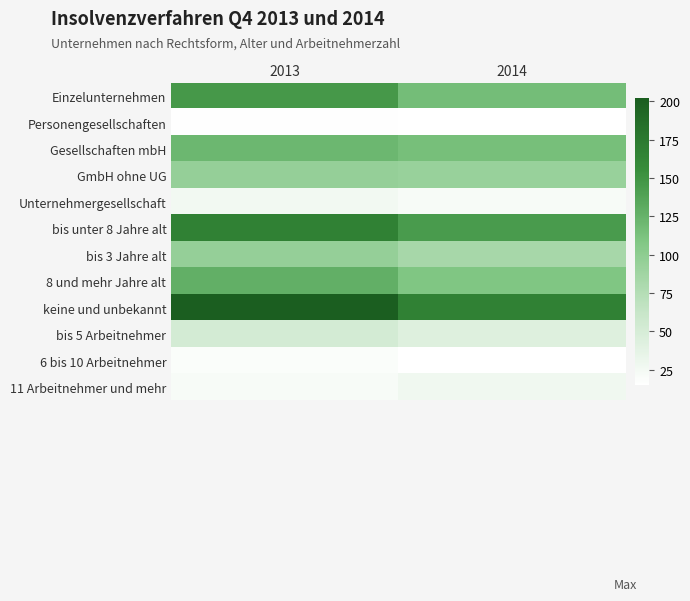

Rank the series at 2014 from lowest to highest value.

Personengesellschaften, 6 bis 10 Arbeitnehmer, Unternehmergesellschaft, 11 Arbeitnehmer und mehr, bis 5 Arbeitnehmer, bis 3 Jahre alt, GmbH ohne UG, 8 und mehr Jahre alt, Gesellschaften mbH, Einzelunternehmen, bis unter 8 Jahre alt, keine und unbekannt